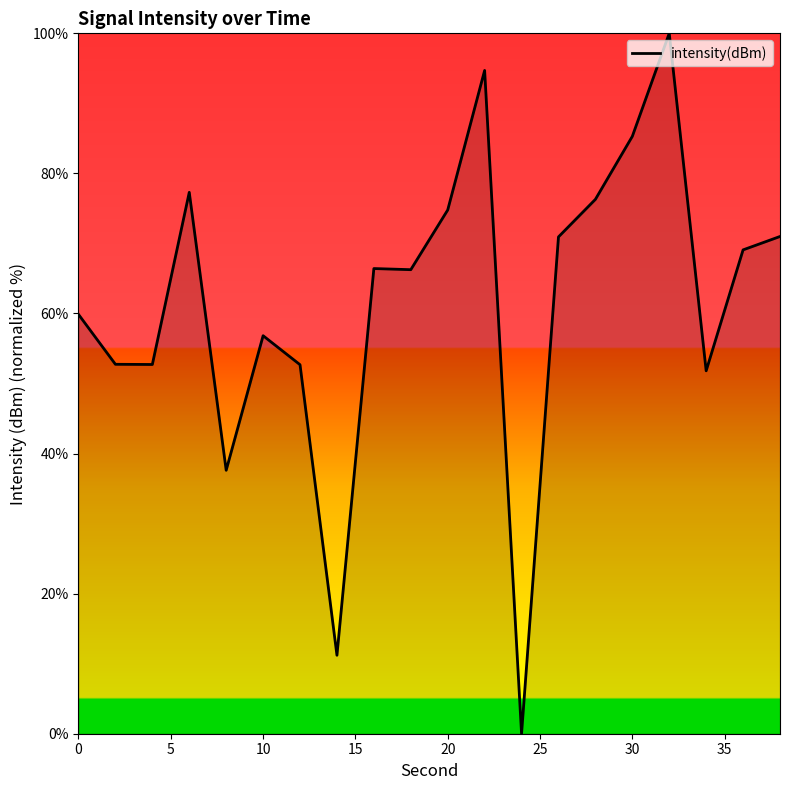

What is the maximum value shown in the chart?

100.0